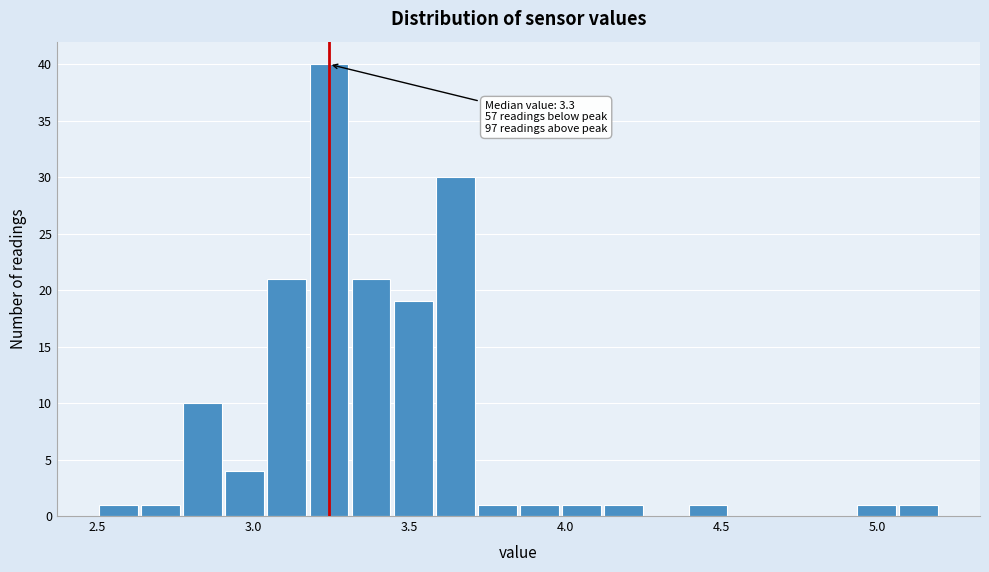

Around what value on the x-axis is the tallest bar? Give the approximate position of its centre, as read against the axis.

3.25